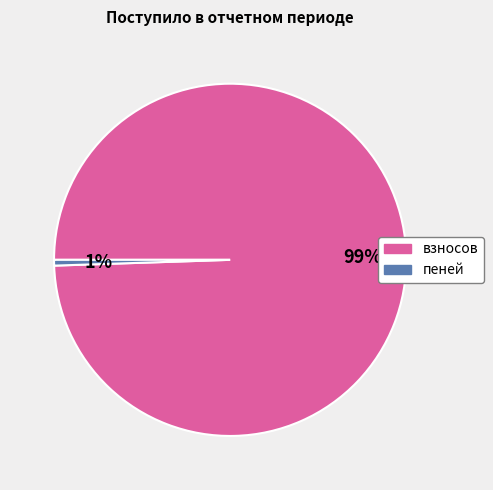

Which slice is the largest?

взносов